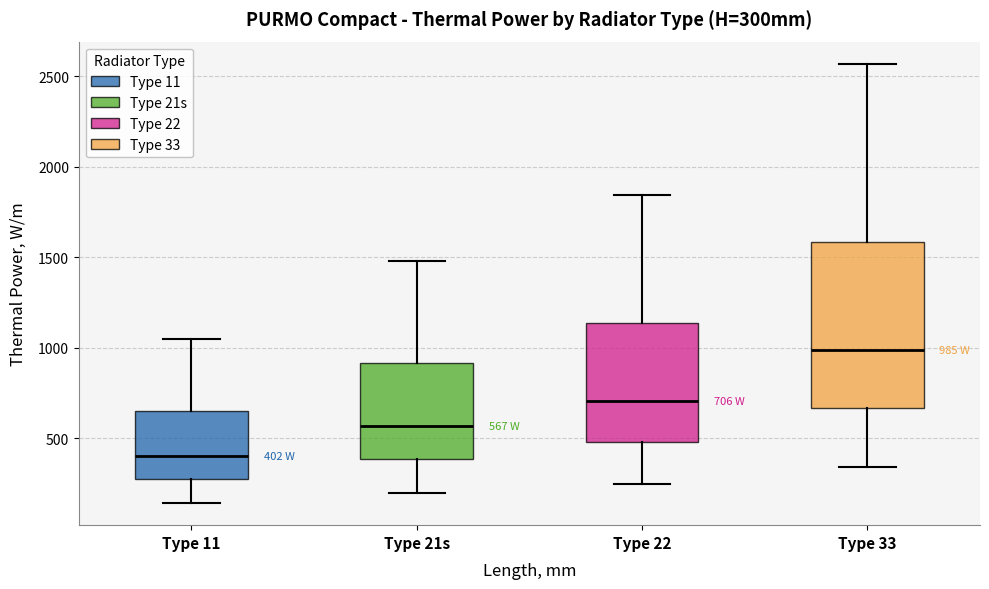

Comparing the boxes themselves (not the whiskers), which one is the tallest?

Type 33